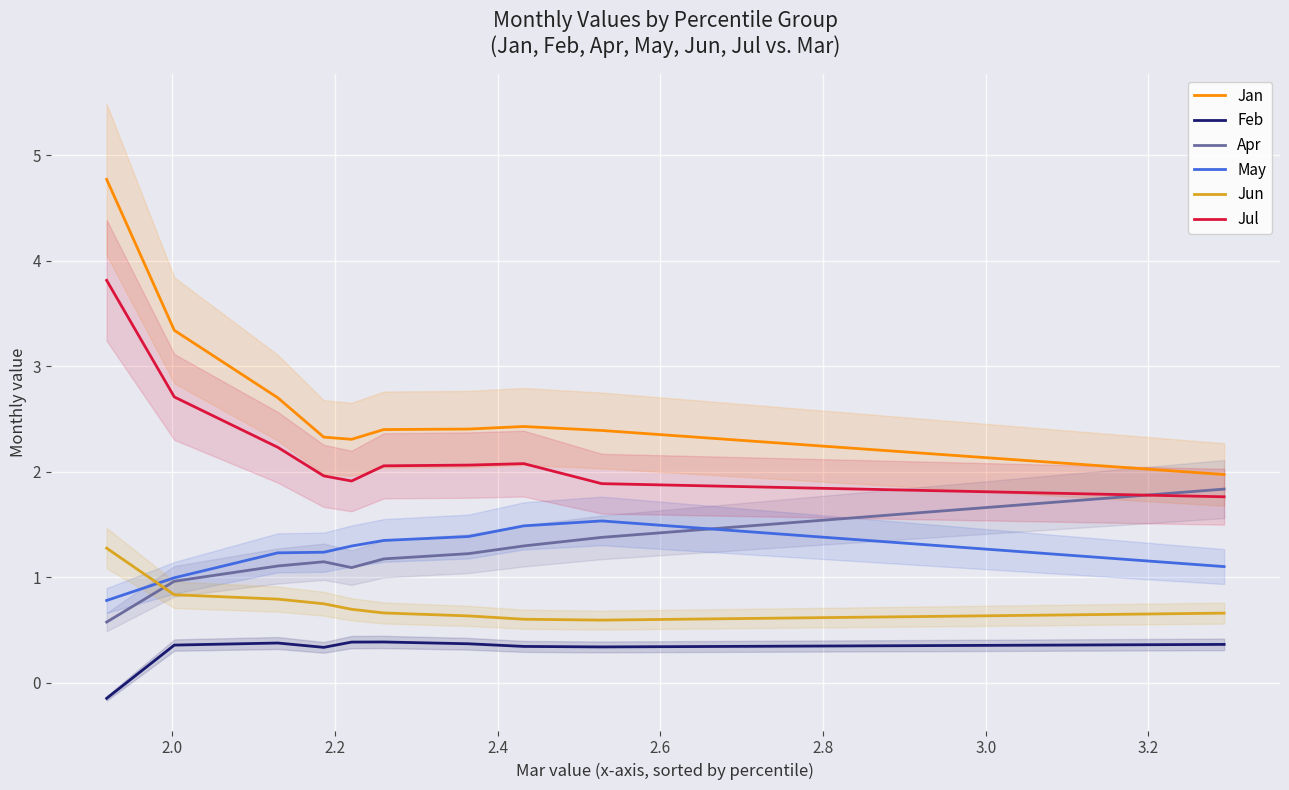

How many times do May and Jun cross each other?

1